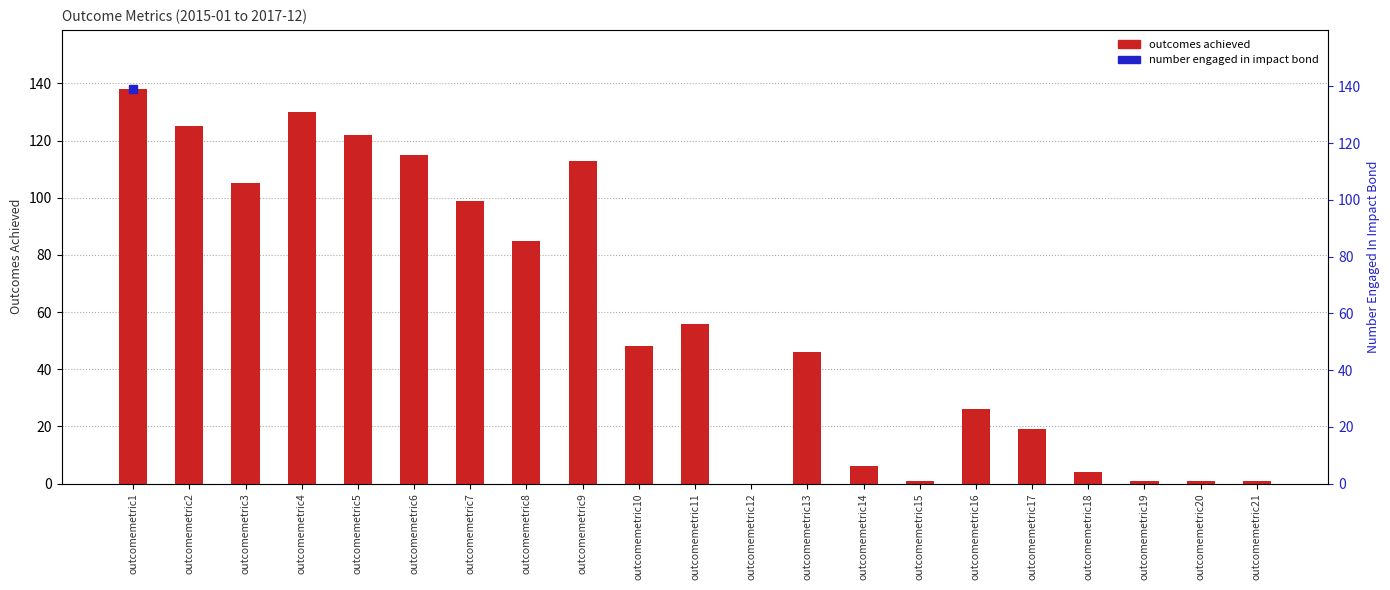

What is the change in value from outcomemetric2 to outcomemetric13?

-79